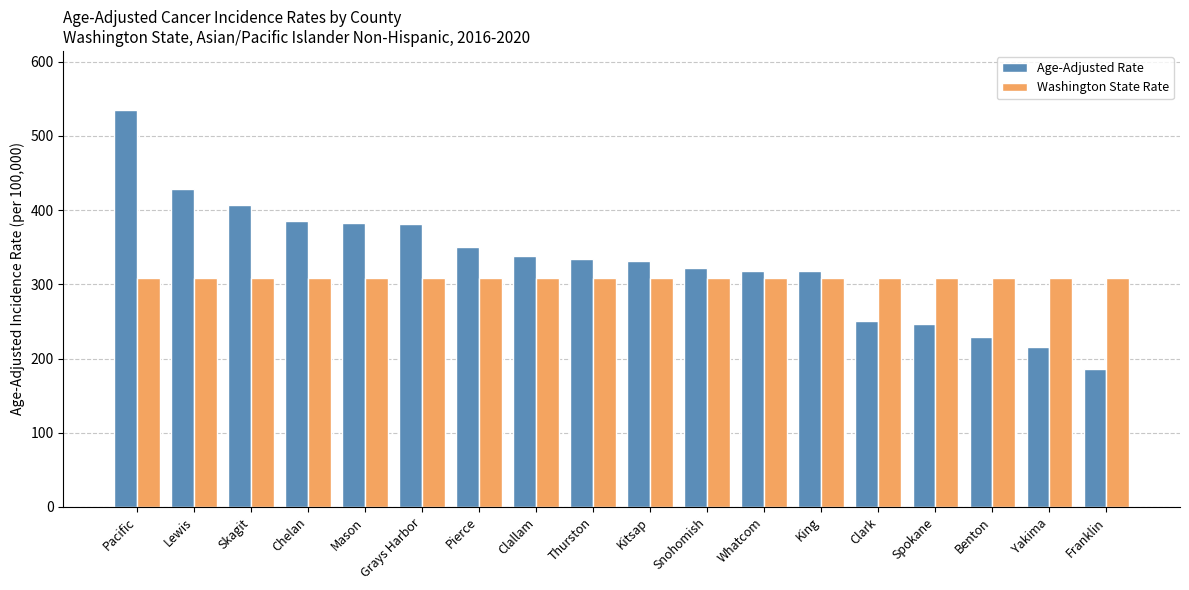

What is the label of the 15th bar from the left?

Spokane